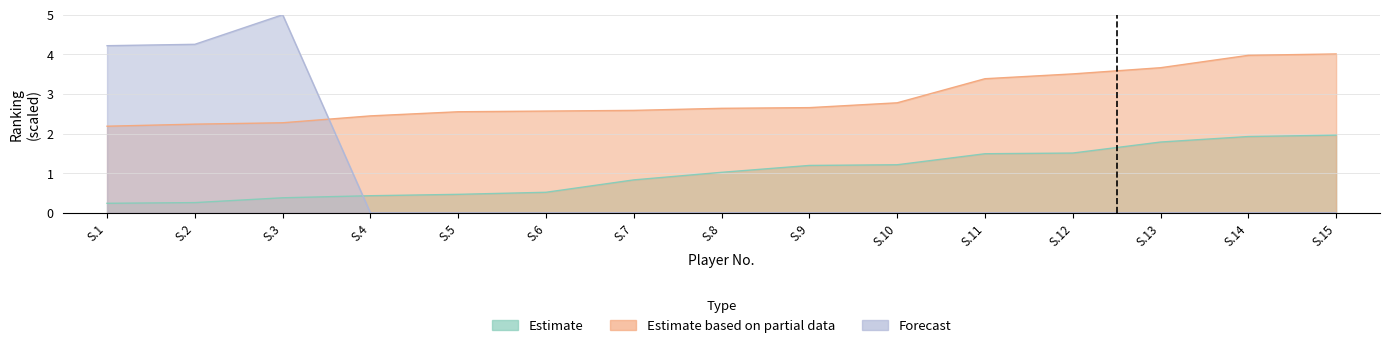

Rank the series by their maximum value, from highest to lowest.

Forecast, Estimate based on partial data, Estimate